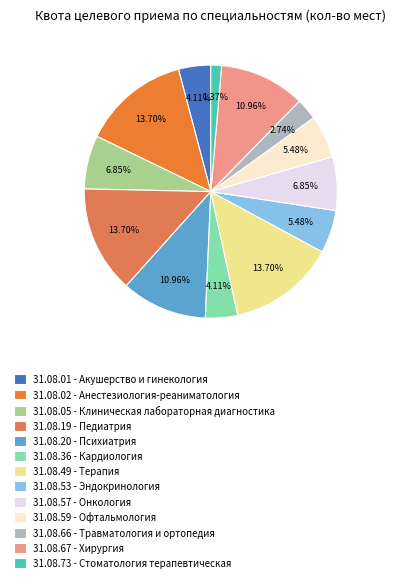

Do 31.08.05 - Клиническая лабораторная диагностика and 31.08.73 - Стоматология терапевтическая together represent more than half of the pie?

No